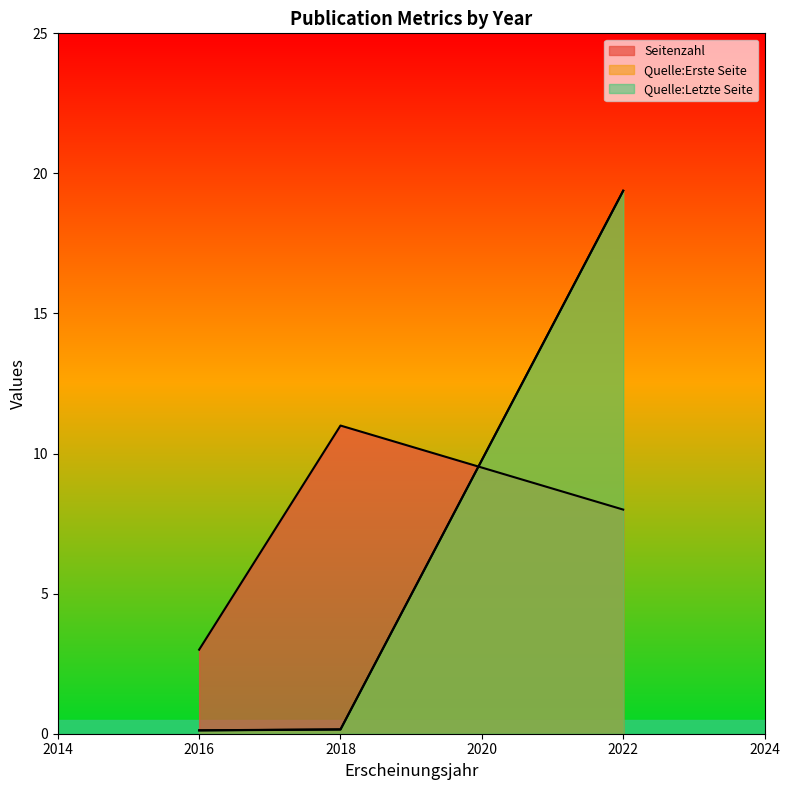

Which label corresponds to the smallest value in the chart?

2016